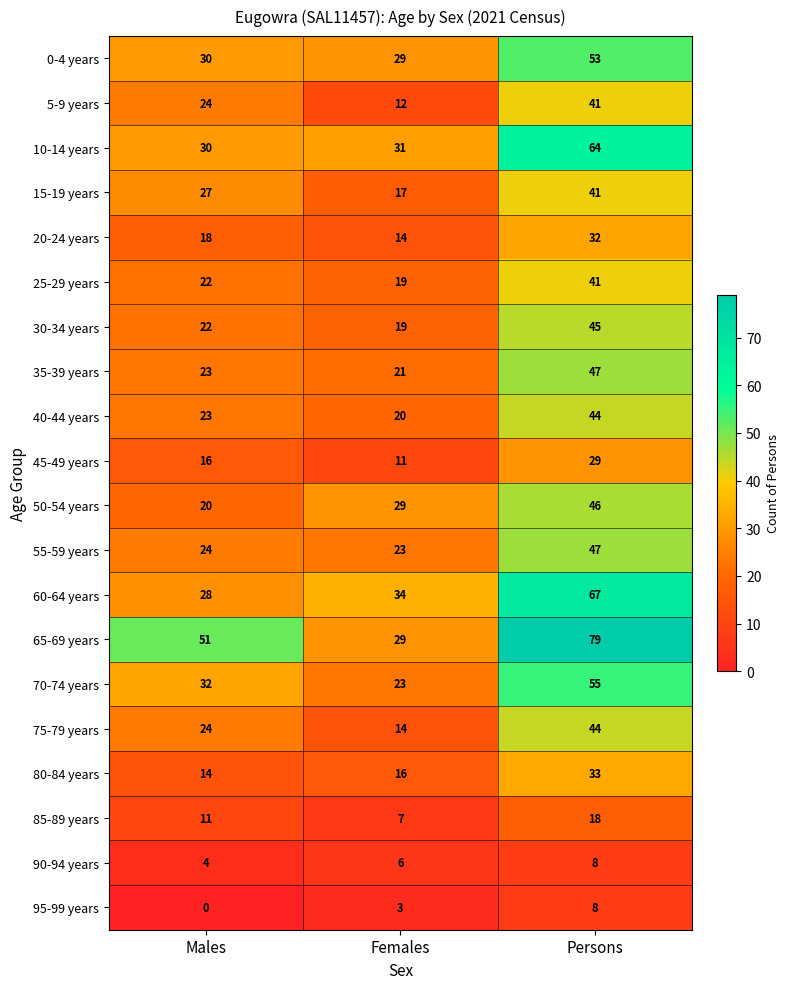

Where is 70-74 years nearest to the value 39?

Males